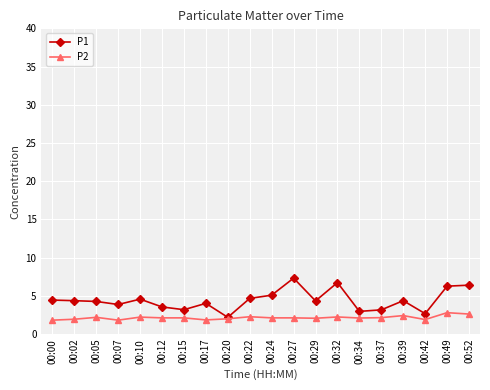

Which series changed the most between 00:05 and 00:12?

P1